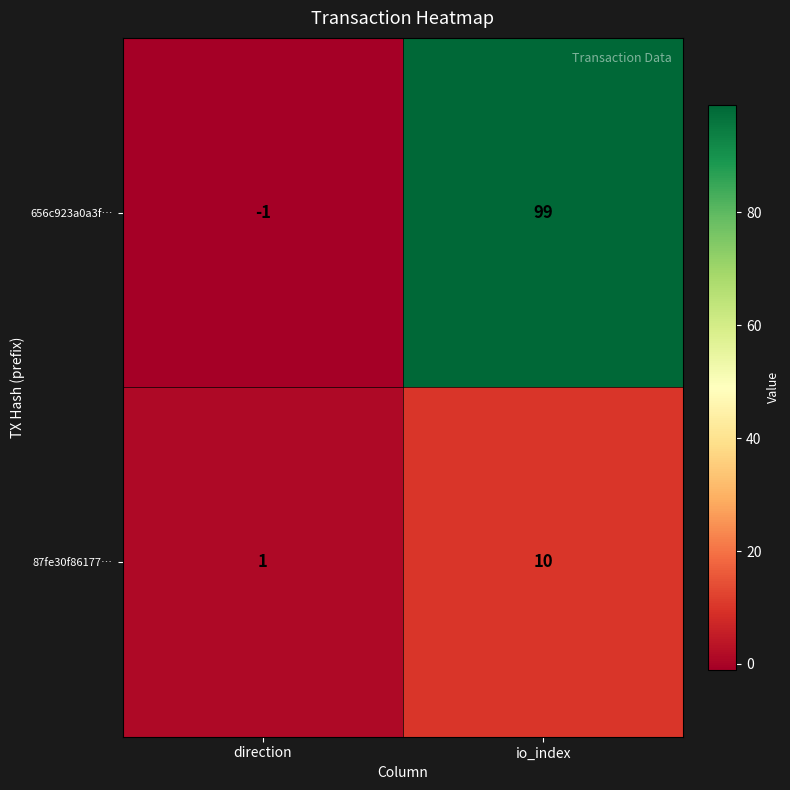

The value of 87fe30f86177… at direction is 1. True or false?

True